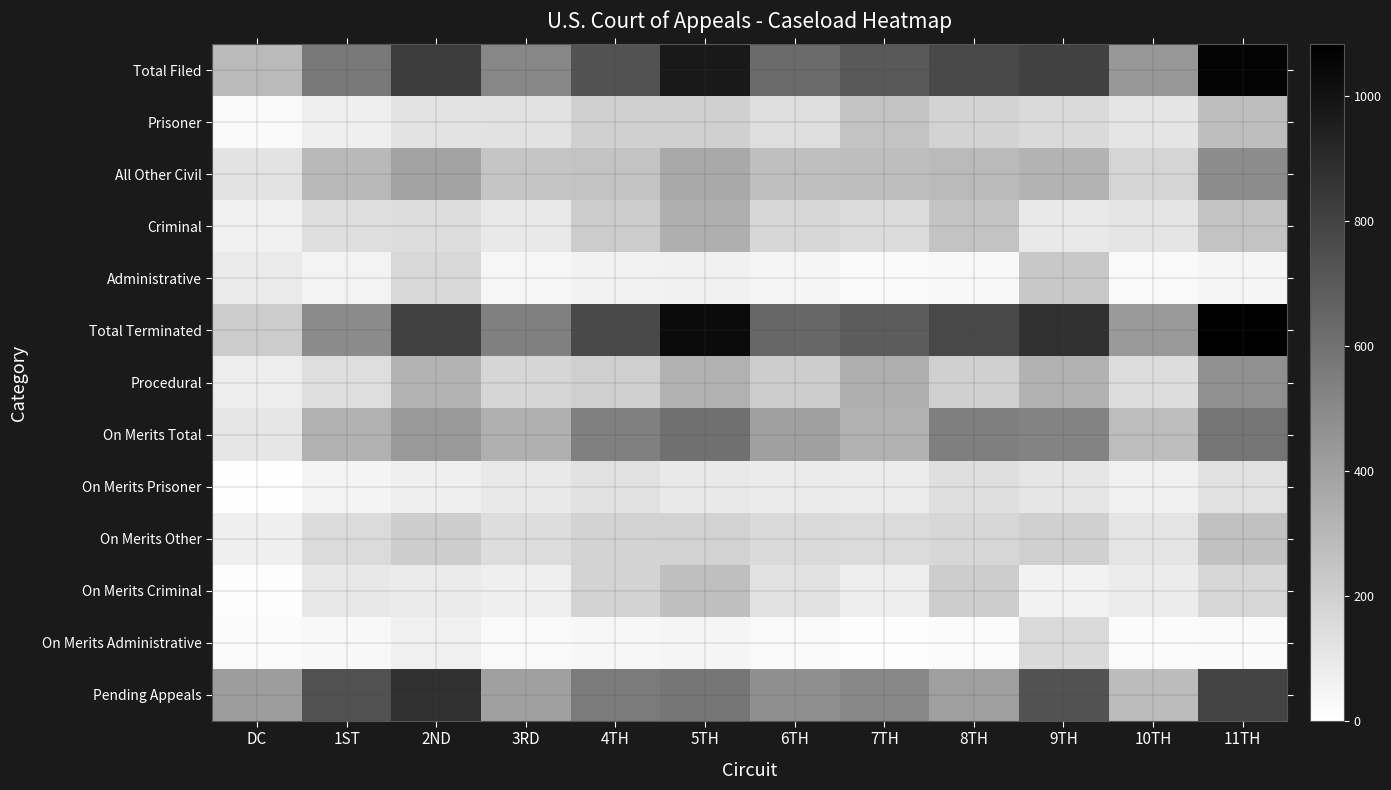

Reading left to right, list all the values displayed in this chart.

Total Filed: DC=296	1ST=564	2ND=827	3RD=509	4TH=729	5TH=970	6TH=629	7TH=706	8TH=766	9TH=808	10TH=438	11TH=1066
Prisoner: DC=22	1ST=70	2ND=120	3RD=124	4TH=202	5TH=199	6TH=140	7TH=254	8TH=188	9TH=160	10TH=114	11TH=276
All Other Civil: DC=122	1ST=299	2ND=390	3RD=248	4TH=254	5TH=368	6TH=273	7TH=275	8TH=296	9TH=322	10TH=179	11TH=489
Criminal: DC=60	1ST=143	2ND=148	3RD=96	4TH=218	5TH=341	6TH=172	7TH=152	8TH=250	9TH=94	10TH=117	11TH=255
Administrative: DC=92	1ST=52	2ND=169	3RD=41	4TH=56	5TH=61	6TH=44	7TH=24	8TH=33	9TH=233	10TH=29	11TH=46
Total Terminated: DC=219	1ST=494	2ND=805	3RD=538	4TH=772	5TH=1036	6TH=647	7TH=690	8TH=776	9TH=872	10TH=434	11TH=1083
Procedural: DC=77	1ST=141	2ND=325	3RD=176	4TH=204	5TH=333	6TH=214	7TH=343	8TH=200	9TH=326	10TH=146	11TH=473
On Merits Total: DC=107	1ST=334	2ND=434	3RD=338	4TH=538	5TH=609	6TH=402	7TH=327	8TH=543	9TH=522	10TH=280	11TH=588
On Merits Prisoner: DC=7	1ST=50	2ND=69	3RD=94	4TH=127	5TH=97	6TH=87	7TH=82	8TH=136	9TH=109	10TH=64	11TH=128
On Merits Other: DC=70	1ST=156	2ND=214	3RD=147	4TH=189	5TH=193	6TH=160	7TH=156	8TH=172	9TH=201	10TH=117	11TH=266
On Merits Criminal: DC=11	1ST=98	2ND=86	3RD=70	4TH=186	5TH=273	6TH=127	7TH=79	8TH=215	9TH=55	10TH=81	11TH=171
On Merits Administrative: DC=20	1ST=30	2ND=64	3RD=28	4TH=36	5TH=46	6TH=29	7TH=10	8TH=20	9TH=157	10TH=18	11TH=23
Pending Appeals: DC=417	1ST=734	2ND=877	3RD=403	4TH=560	5TH=581	6TH=476	7TH=505	8TH=410	9TH=731	10TH=285	11TH=793